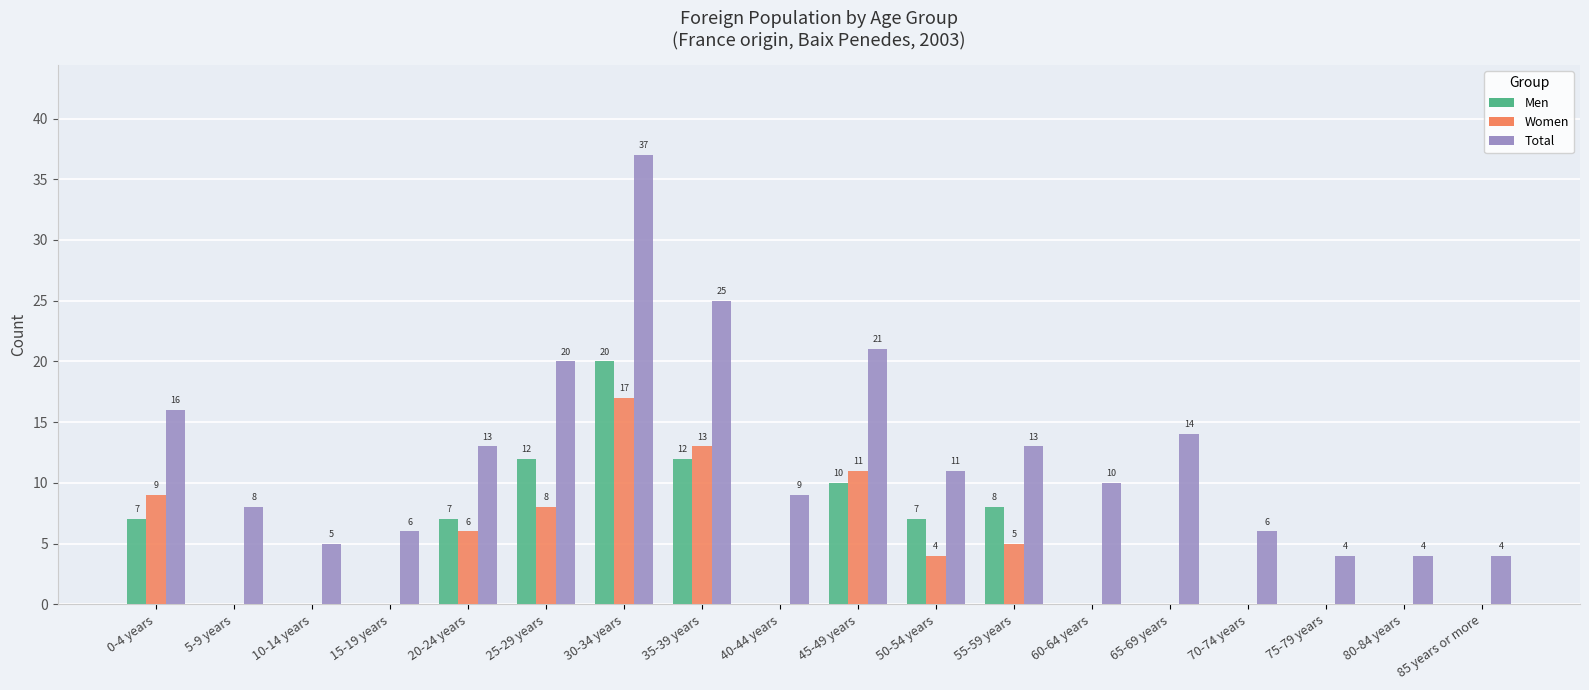

What is the highest value of the Women series?

17